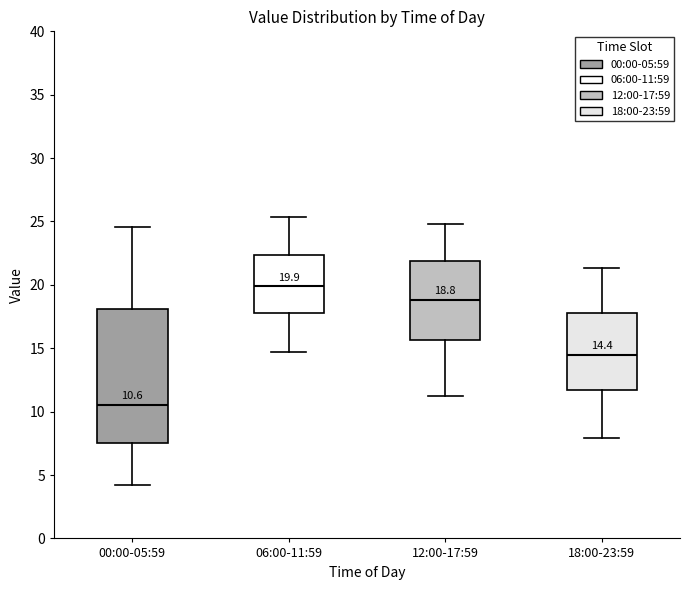

Which box has the lowest median line?

00:00-05:59